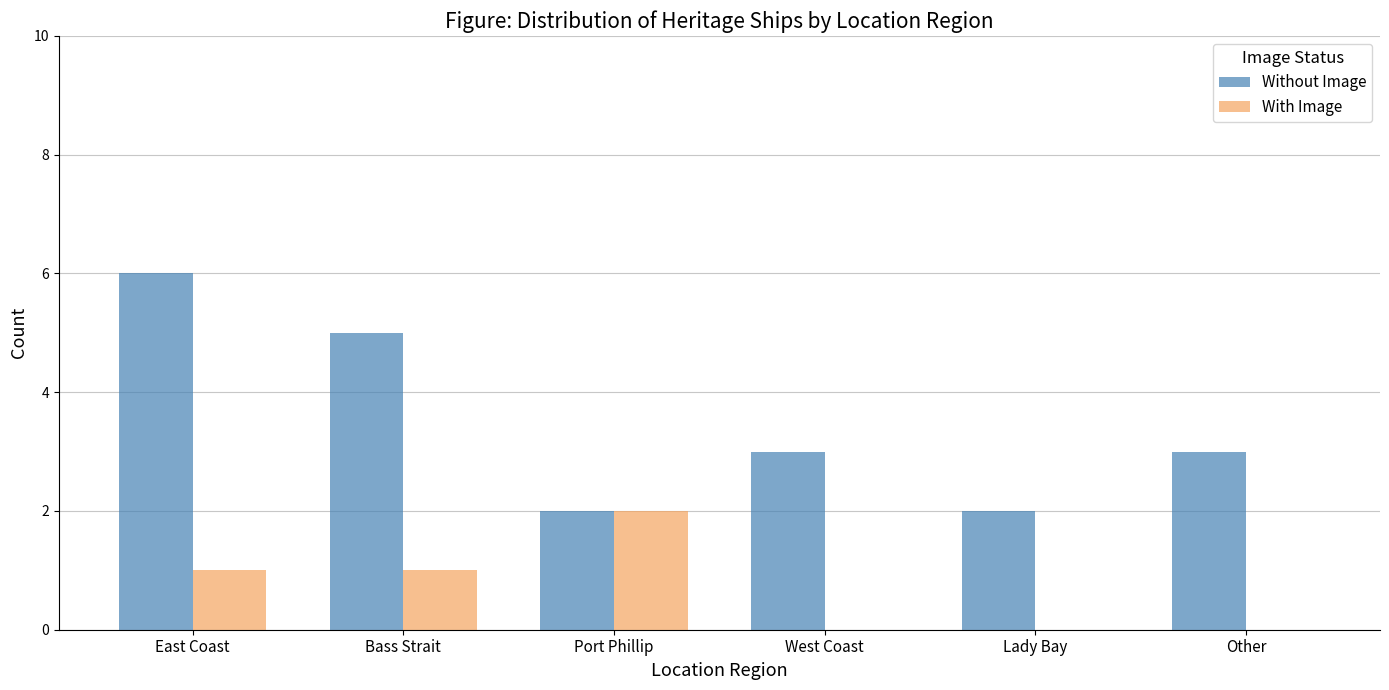

What is the sum of the Without Image values at West Coast and Bass Strait?

8